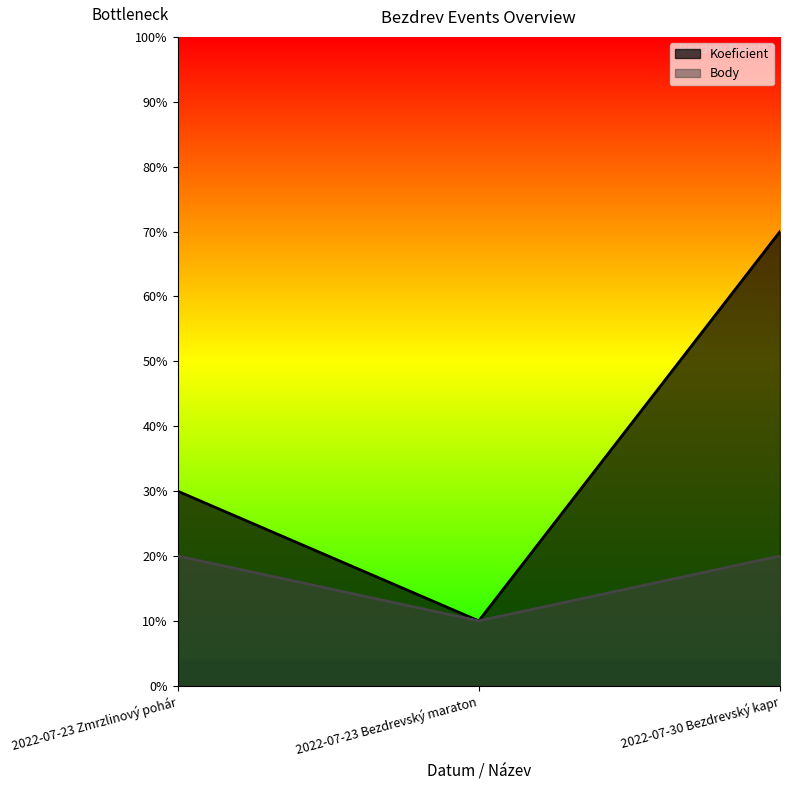

Reading left to right, extract all data points from this chart.

Koeficient: 2022-07-23 Zmrzlinový pohár=3	2022-07-23 Bezdrevský maraton=1	2022-07-30 Bezdrevský kapr=7
Body: 2022-07-23 Zmrzlinový pohár=2	2022-07-23 Bezdrevský maraton=1	2022-07-30 Bezdrevský kapr=2